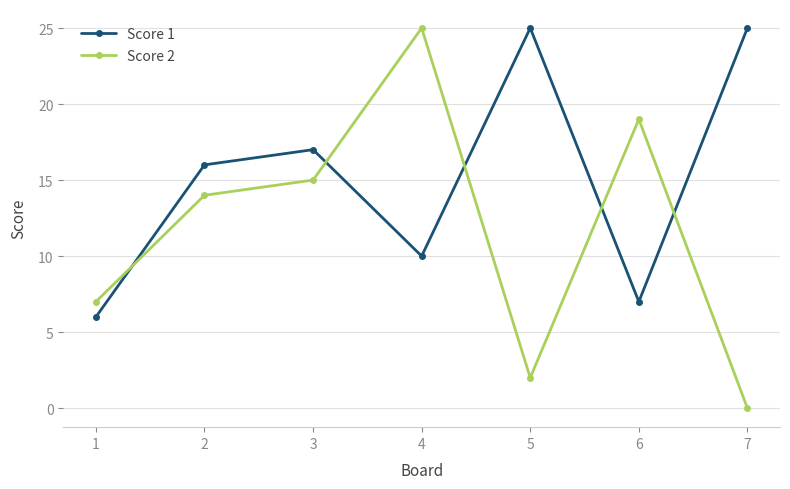

Between which two adjacent categories do Score 2 and Score 1 first intersect?

1 and 2